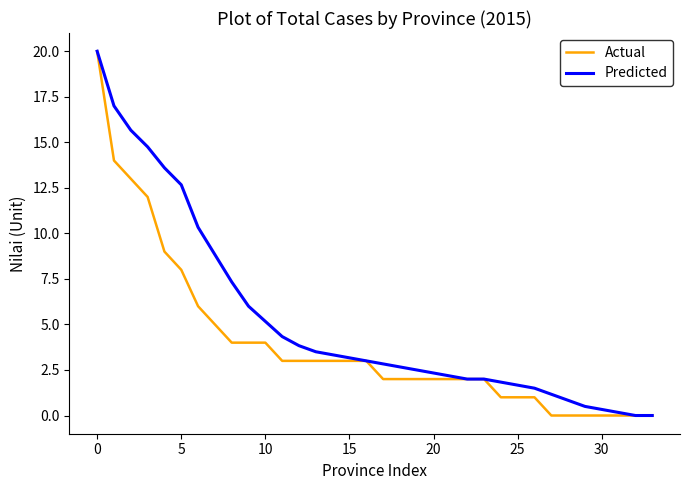

List the series in order of their overall mean, lowest first.

Actual, Predicted